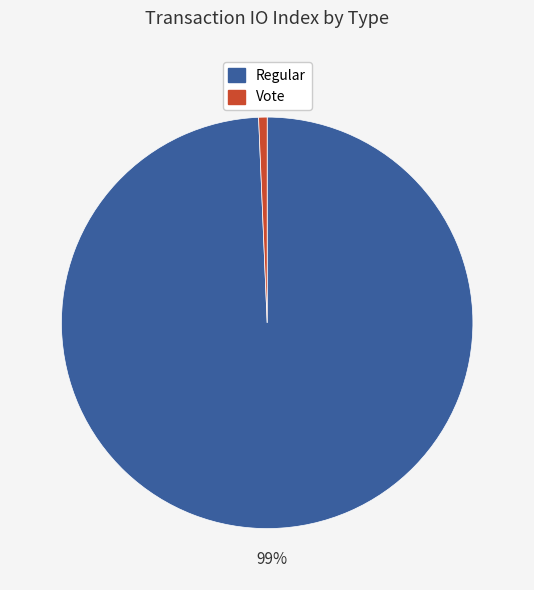

Is there a majority slice in this chart?

Yes